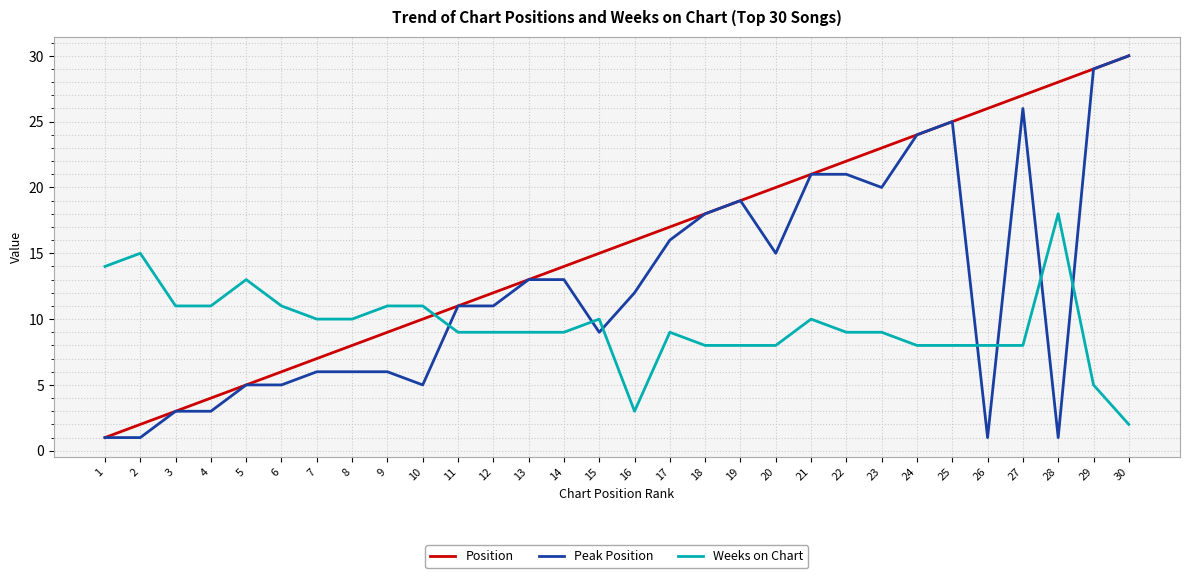

At which category is the sum across all series the highest?

29